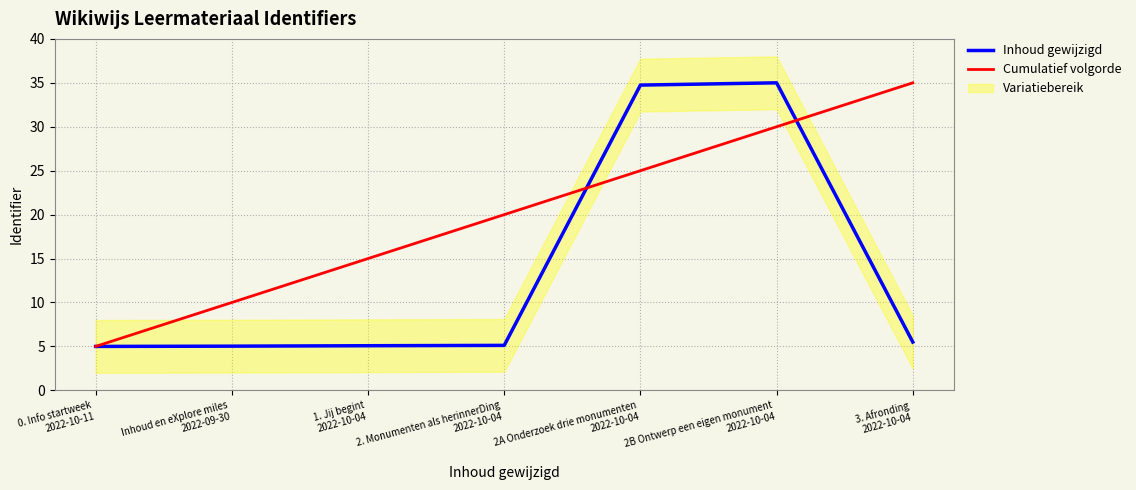

How many series are shown in this chart?

2